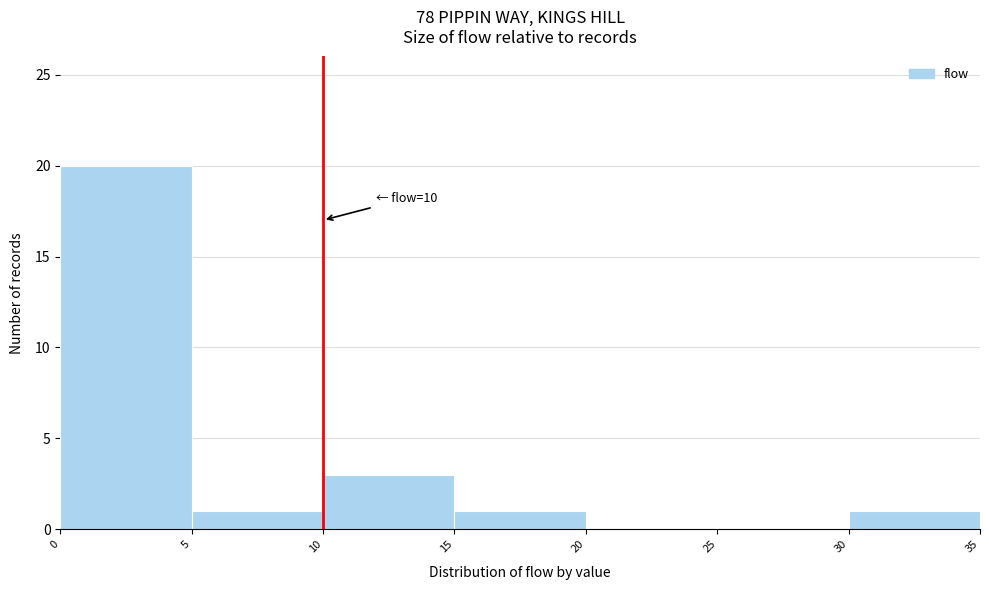

Over which range of the x-axis is the bar tallest?

0 to 5